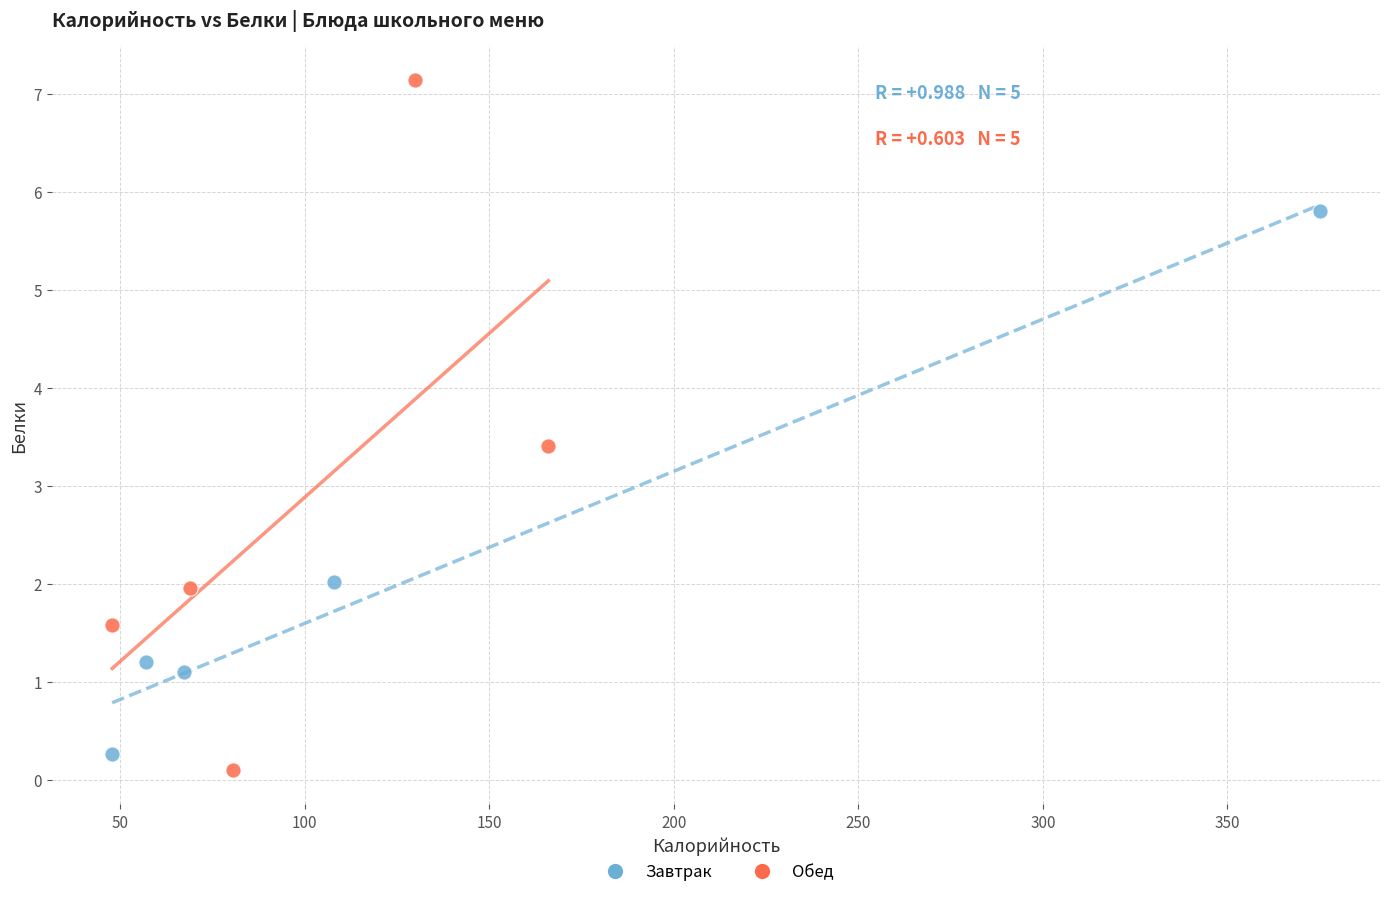

Which series has the widest spread of Y values?

Обед